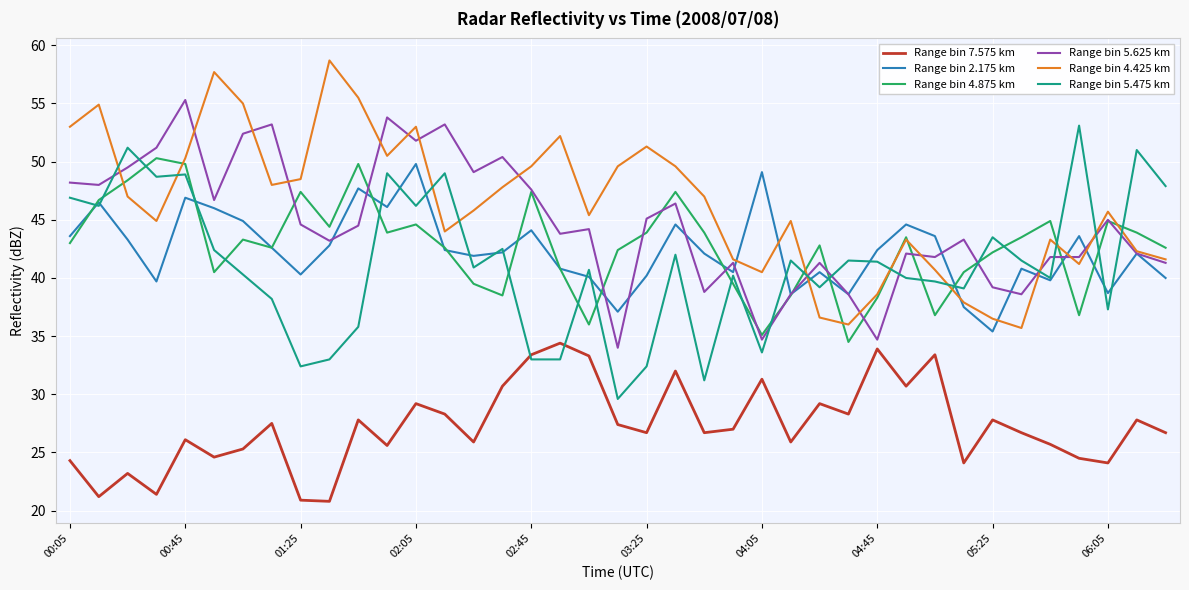

True or false: Range bin 5.475 km and Range bin 4.875 km cross at least once.

True